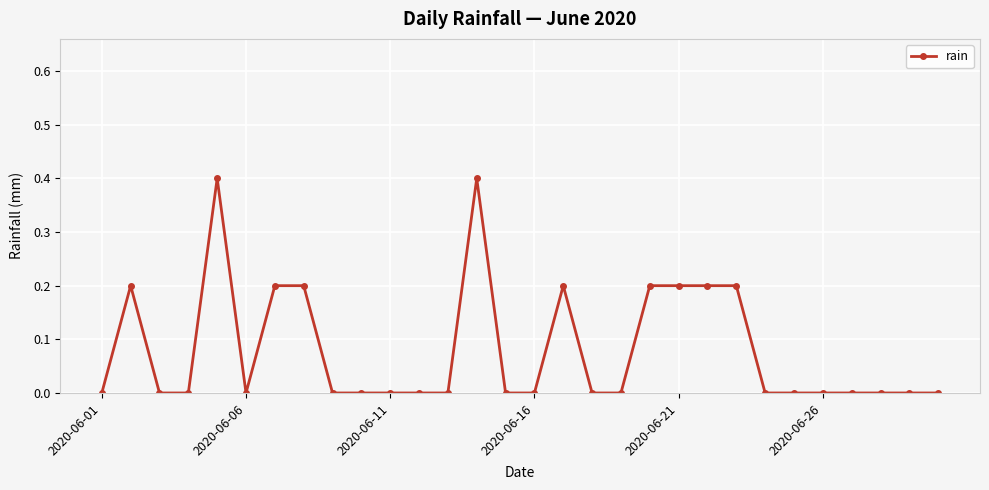

What is the greatest value displayed?

0.4